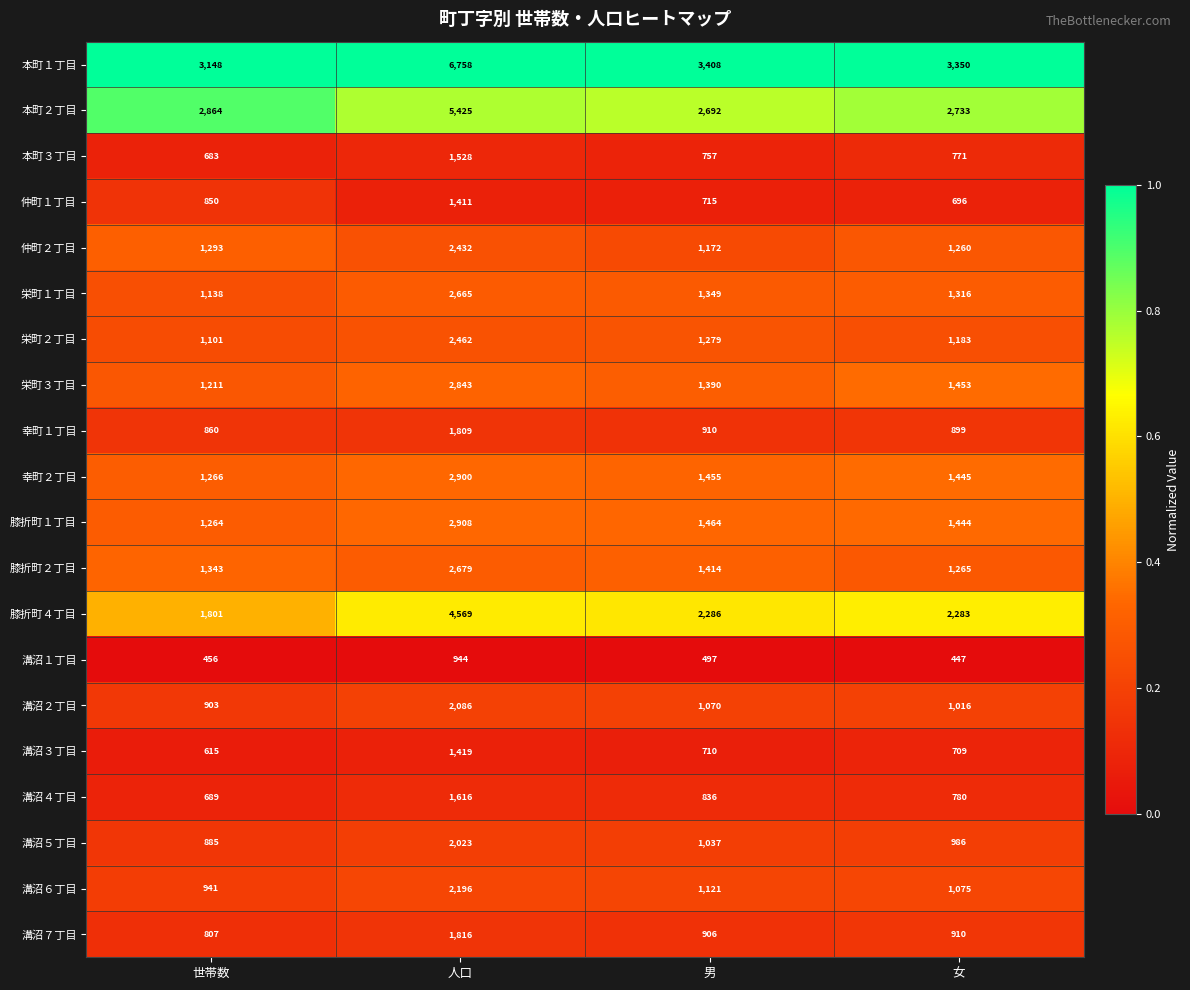

Rank the series at 女 from highest to lowest value.

本町１丁目, 本町２丁目, 膝折町４丁目, 栄町３丁目, 幸町２丁目, 膝折町１丁目, 栄町１丁目, 膝折町２丁目, 仲町２丁目, 栄町２丁目, 溝沼６丁目, 溝沼２丁目, 溝沼５丁目, 溝沼７丁目, 幸町１丁目, 溝沼４丁目, 本町３丁目, 溝沼３丁目, 仲町１丁目, 溝沼１丁目